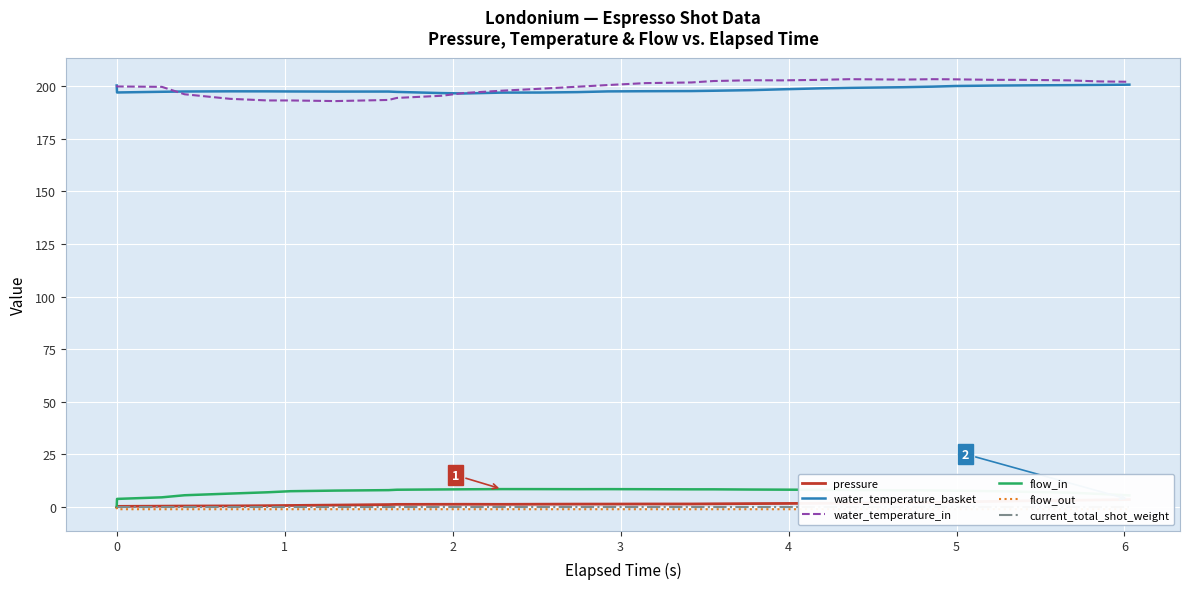

What are all the series names shown in the legend?

pressure, water_temperature_basket, water_temperature_in, flow_in, flow_out, current_total_shot_weight